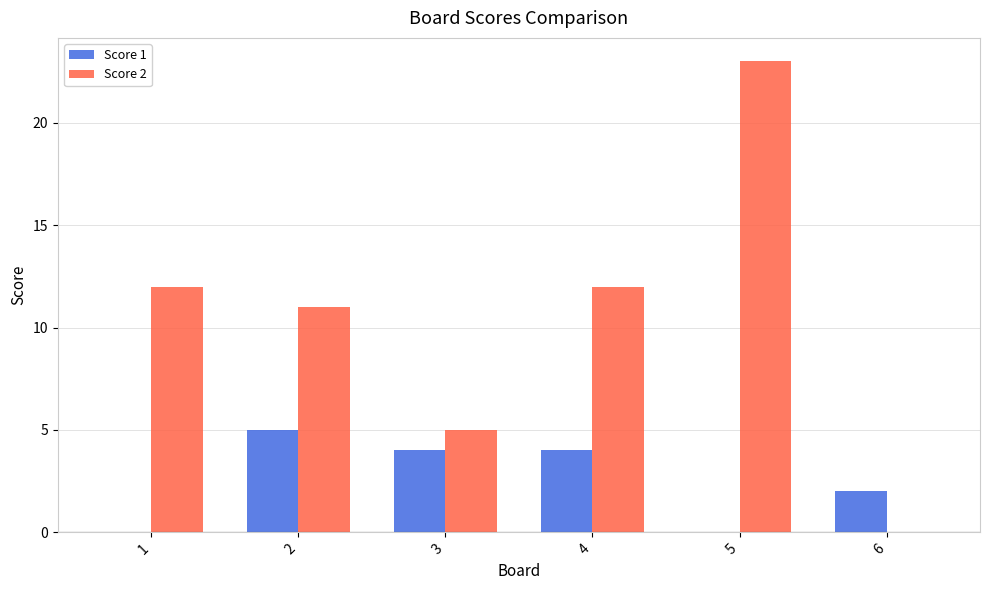

Count the number of data series in this chart.

2